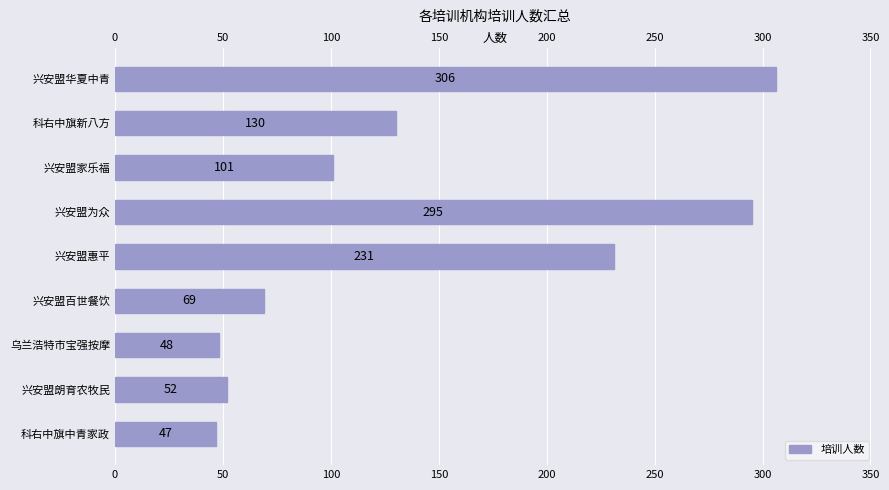

Reading left to right, list all the values displayed in this chart.

47	52	48	69	231	295	101	130	306